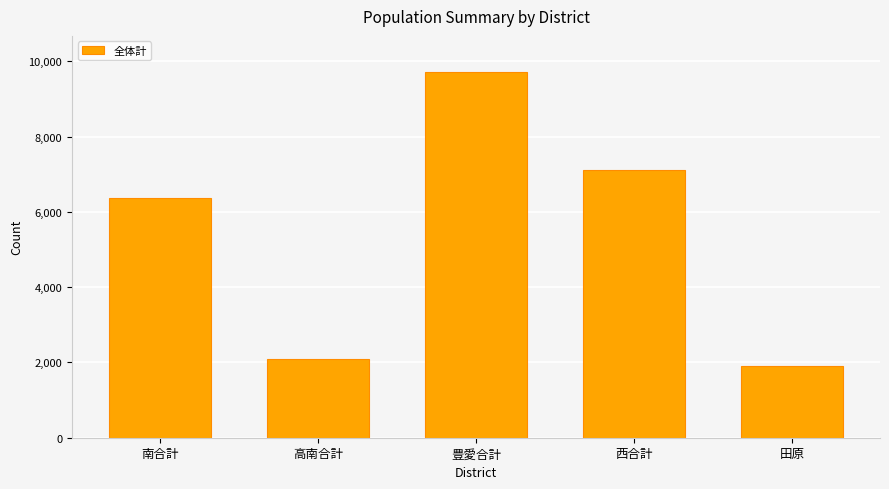

Reading right to left, extract all data points from this chart.

田原=1911	西合計=7122	豊愛合計=9704	高南合計=2093	南合計=6377